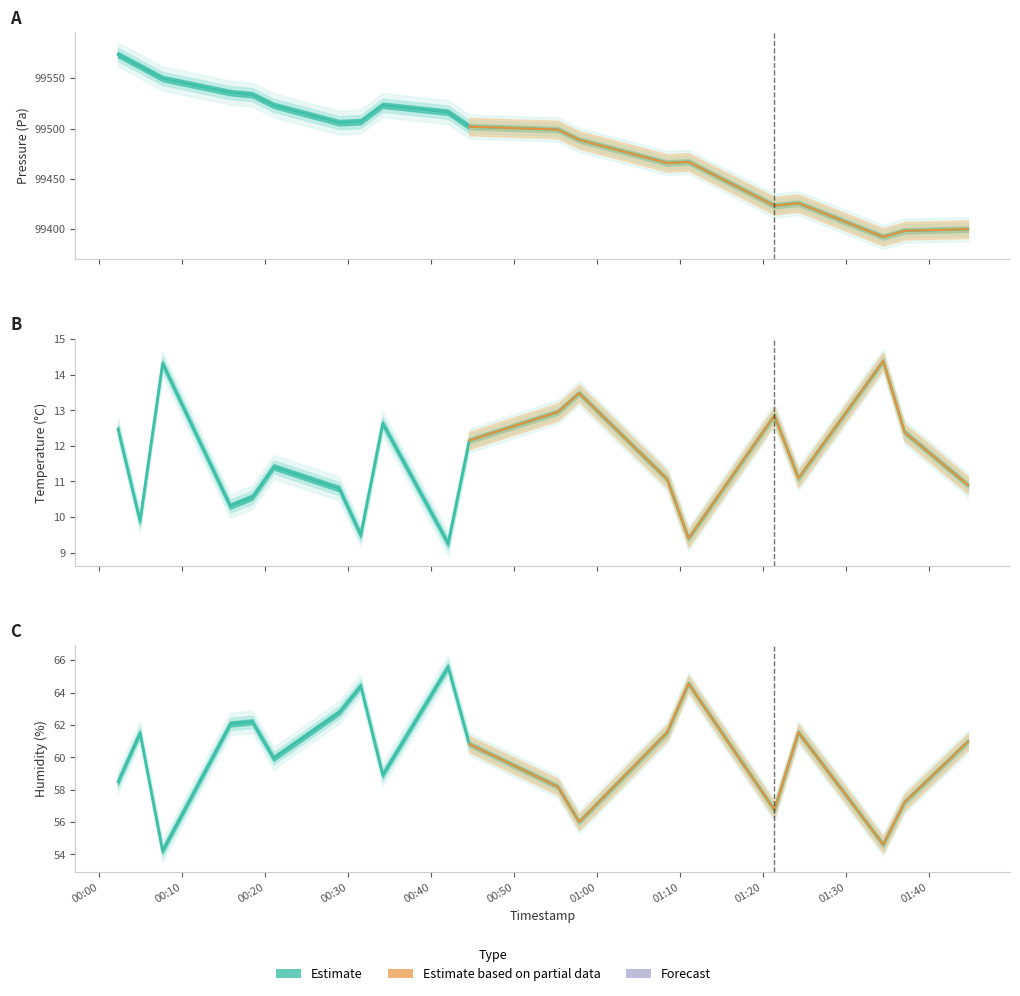

What is the label of the 7th point from the right?

13